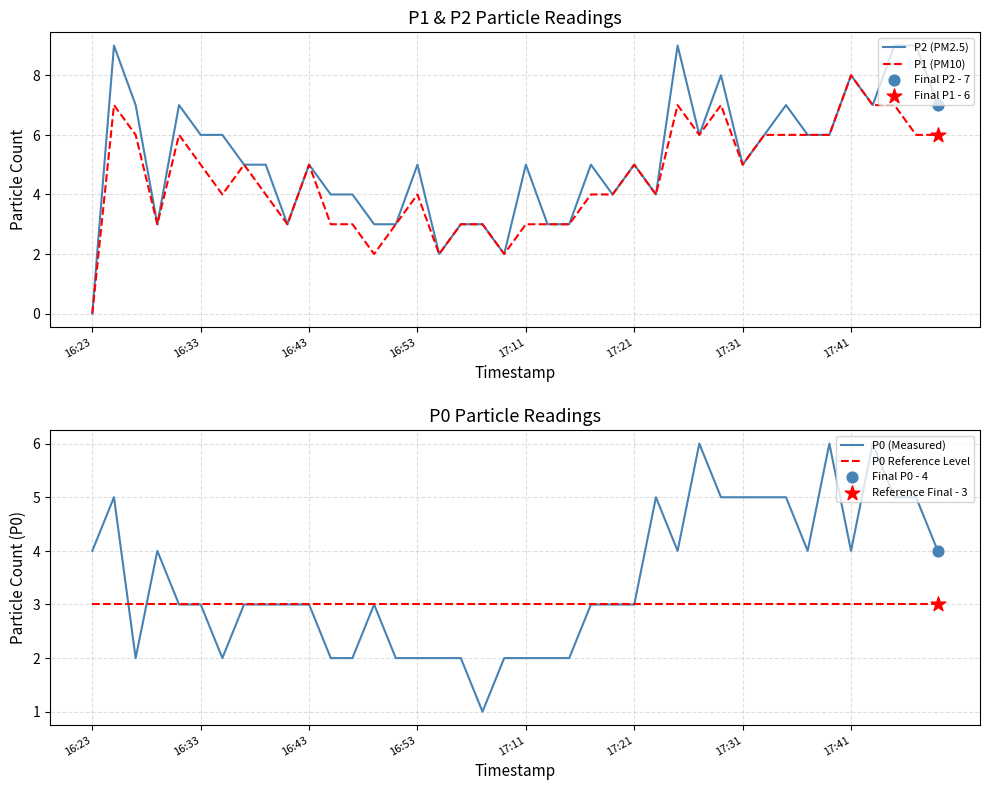

Which series contains the lowest Y value?

P2 (PM2.5)